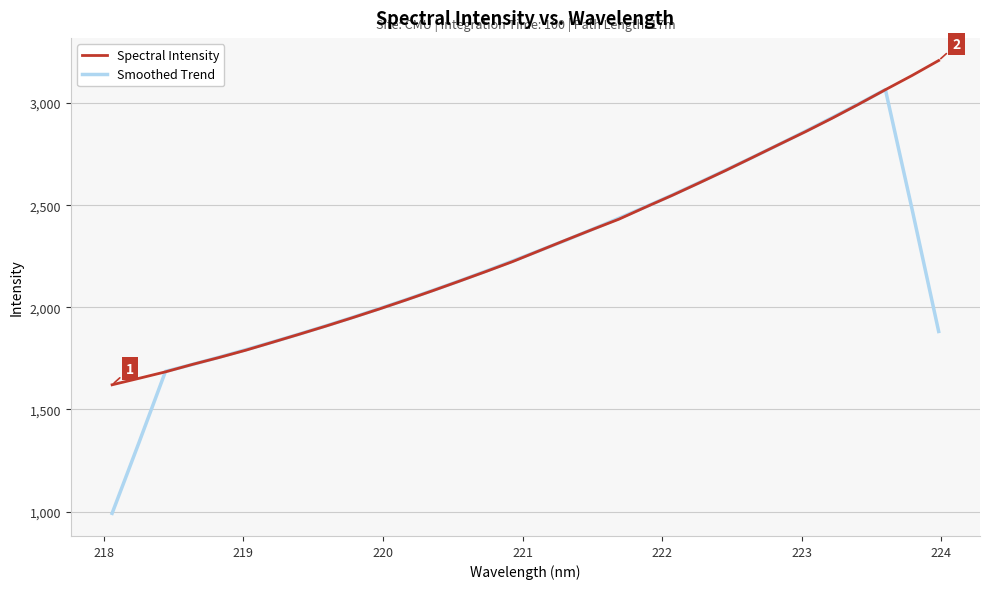

Which series has the largest range (max minus min)?

Smoothed Trend